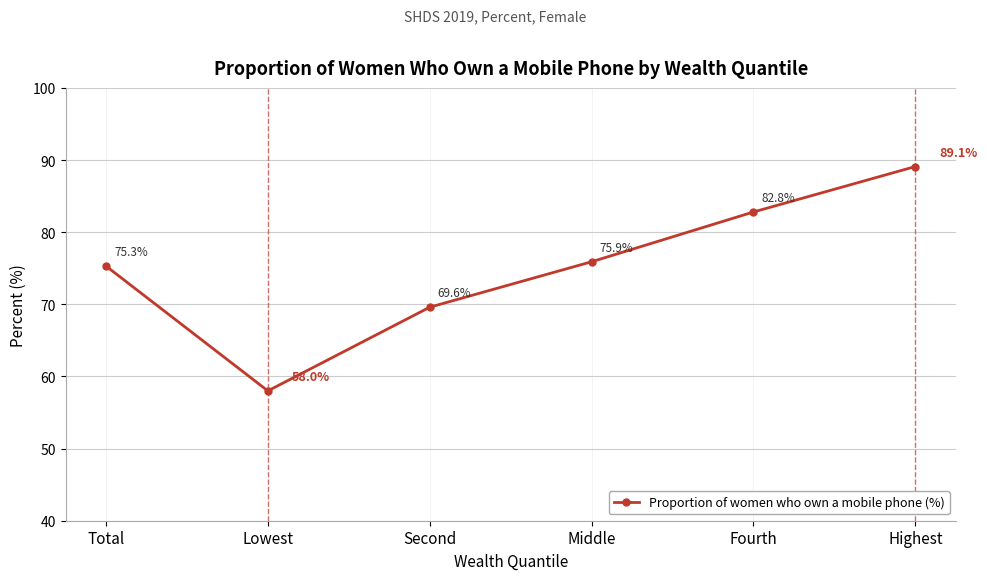

What is the smallest value displayed?

58.0